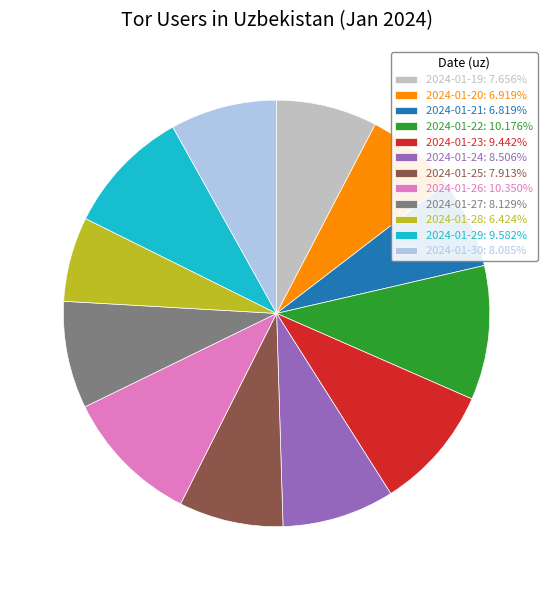

What is the ratio of the value at 2024-01-24: 8.506% to the value at 2024-01-25: 7.913%?

1.1